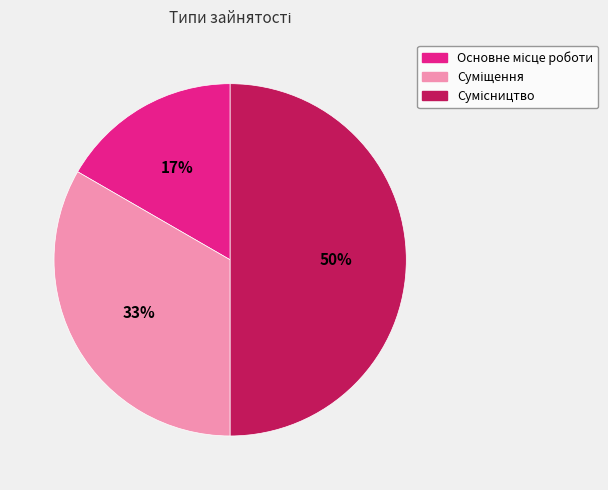

How many slices are in this pie chart?

3